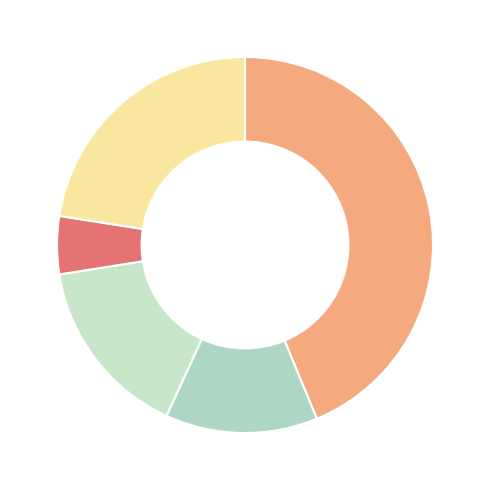

How many slices are in this pie chart?

5